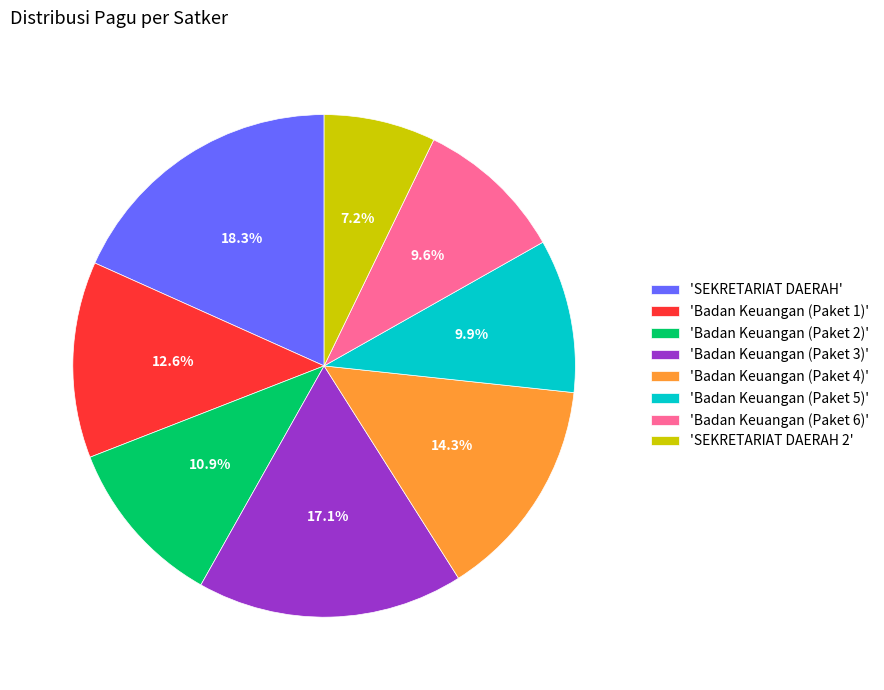

Is there any slice that represents more than half of the pie?

No